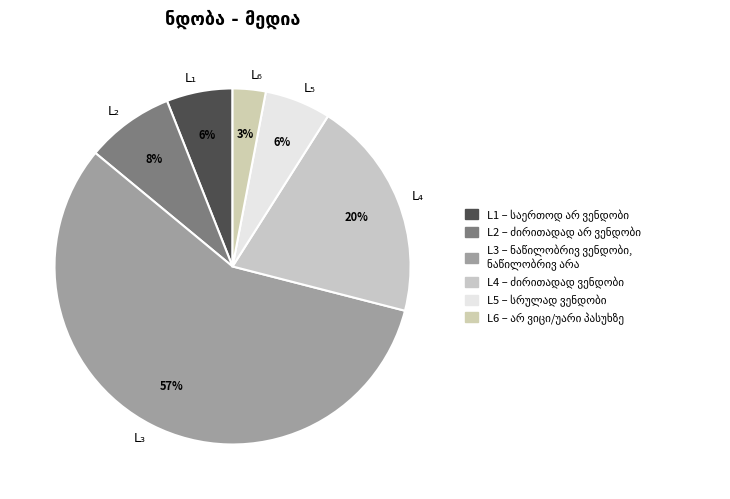

What percentage is the L₁ slice, to the nearest percent?

6%